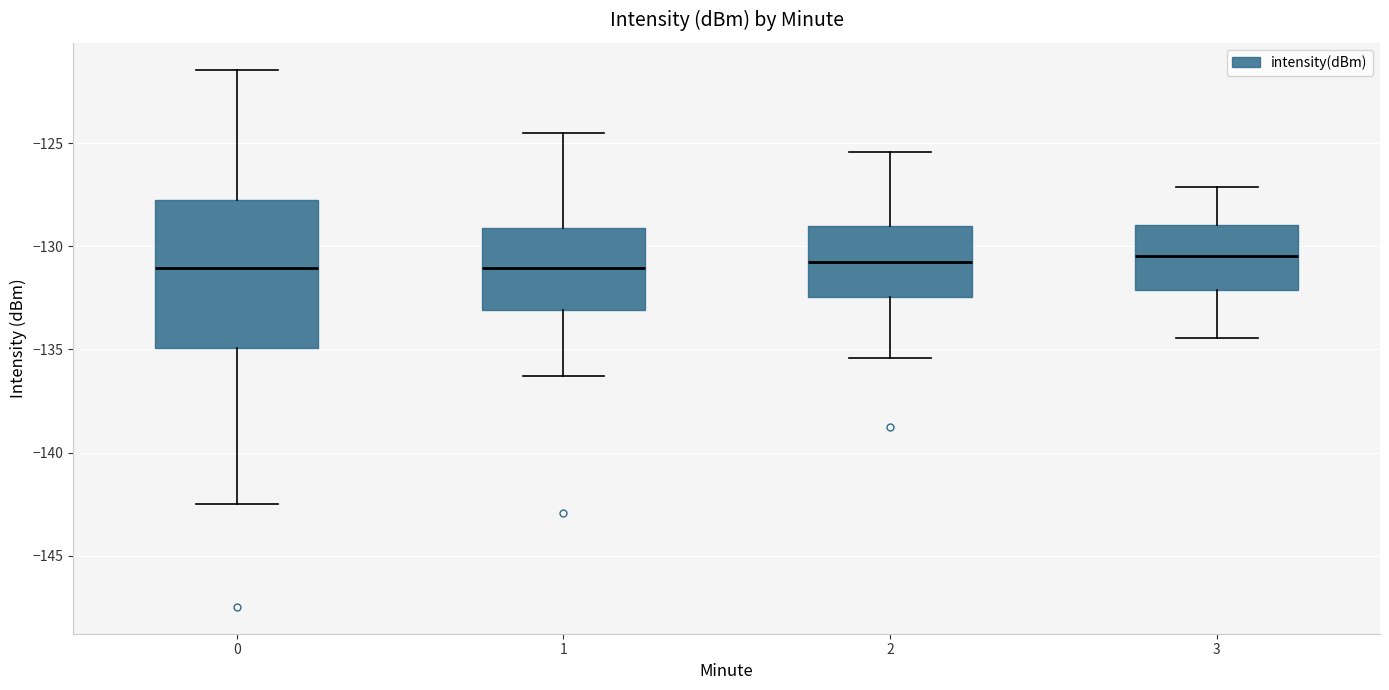

Reading left to right, read every box against the y-axis: the position of its median line, the range the box covers, and the ends of its whiskers. The values are not printed on the chart, so give them approximately, as read against the axis.

0: median -131.0, box -135.0 to -128.0, whiskers -142.5 to -121.5
1: median -131.0, box -133.0 to -129.0, whiskers -136.5 to -124.5
2: median -131.0, box -132.5 to -129.0, whiskers -135.5 to -125.5
3: median -130.5, box -132.0 to -129.0, whiskers -134.5 to -127.0